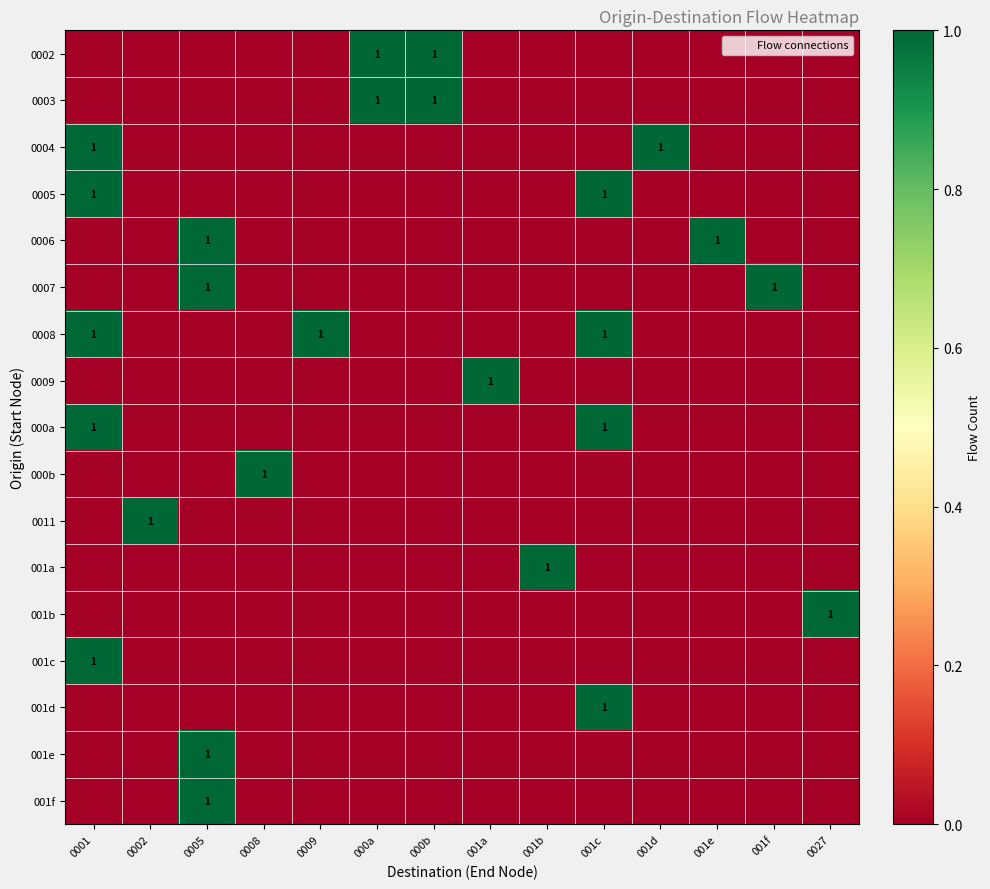

How many positive values does the 001d series have?

1